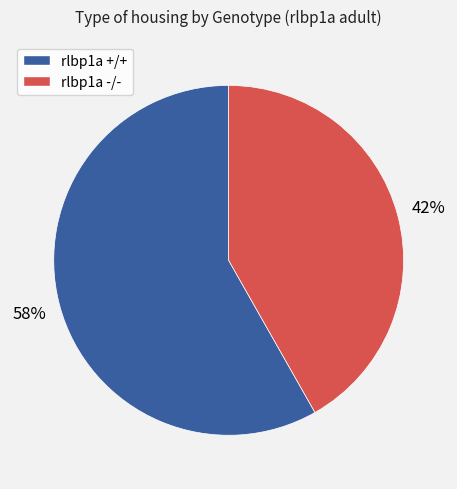

Is there a majority slice in this chart?

Yes